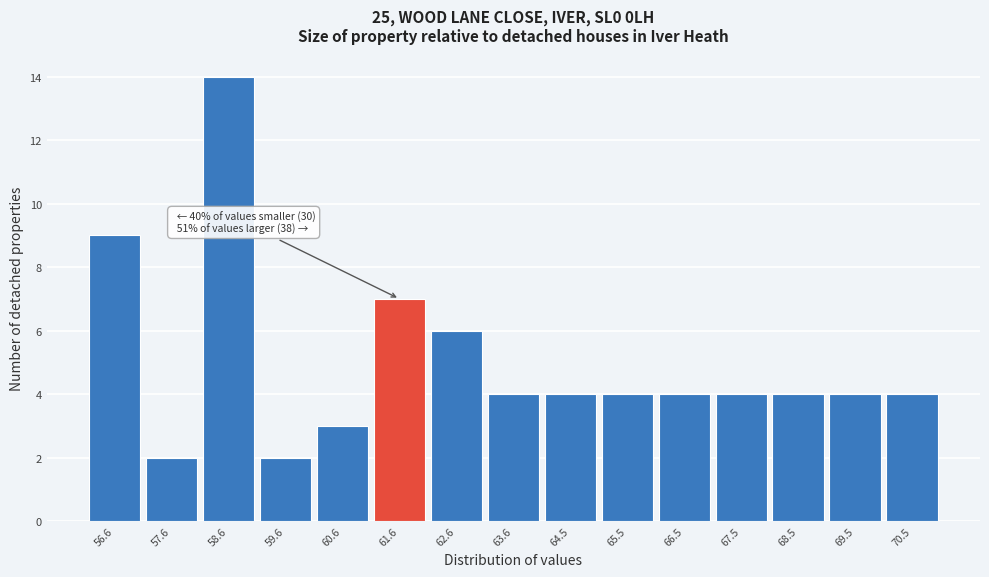

Reading right to left, list all the values displayed in this chart.

70.5=4	69.5=4	68.5=4	67.5=4	66.5=4	65.5=4	64.5=4	63.6=4	62.6=6	61.6=7	60.6=3	59.6=2	58.6=14	57.6=2	56.6=9